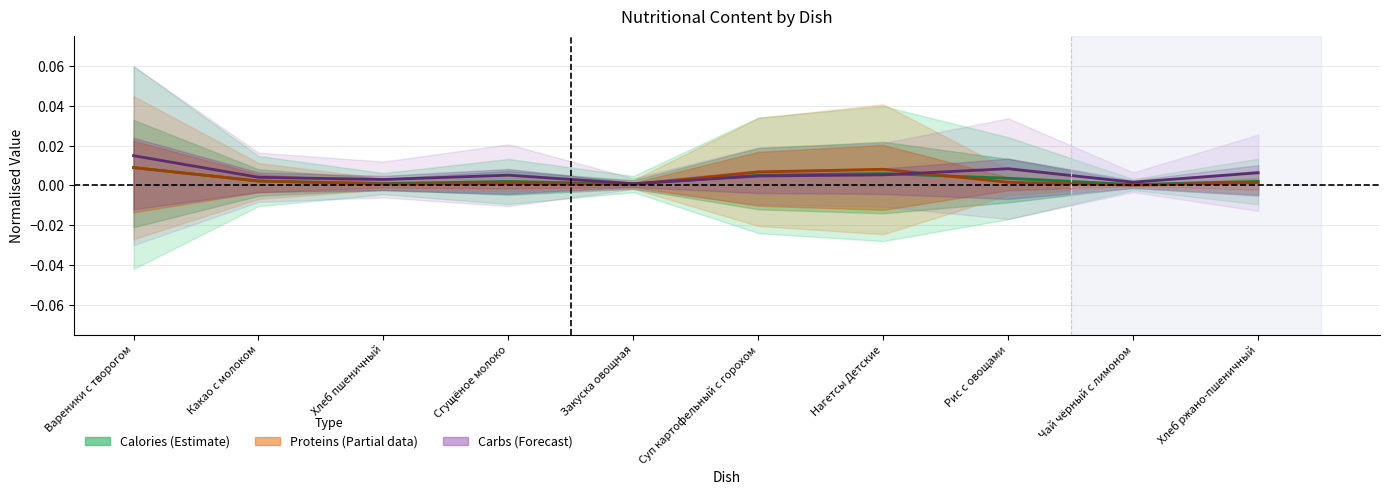

Is the value of Carbs (Forecast) at Суп картофельный с горохом greater than the value of Calories (Estimate) at Сгущёное молоко?

Yes